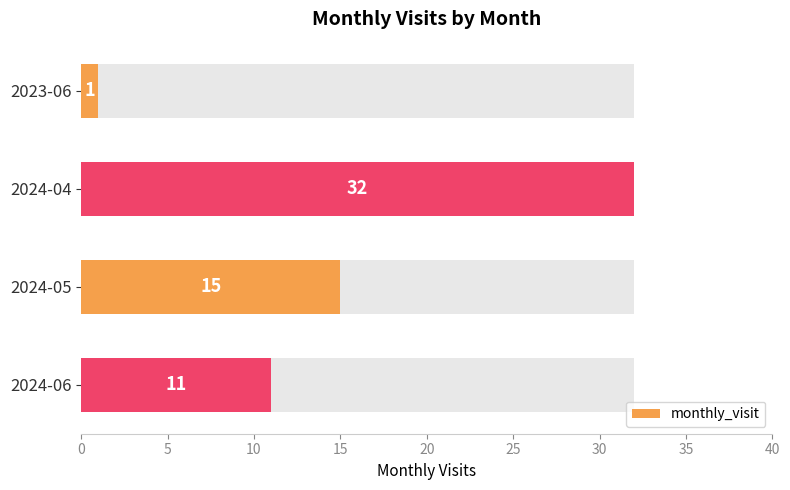

What is the change in value from 2024-04 to 2024-05?

-17